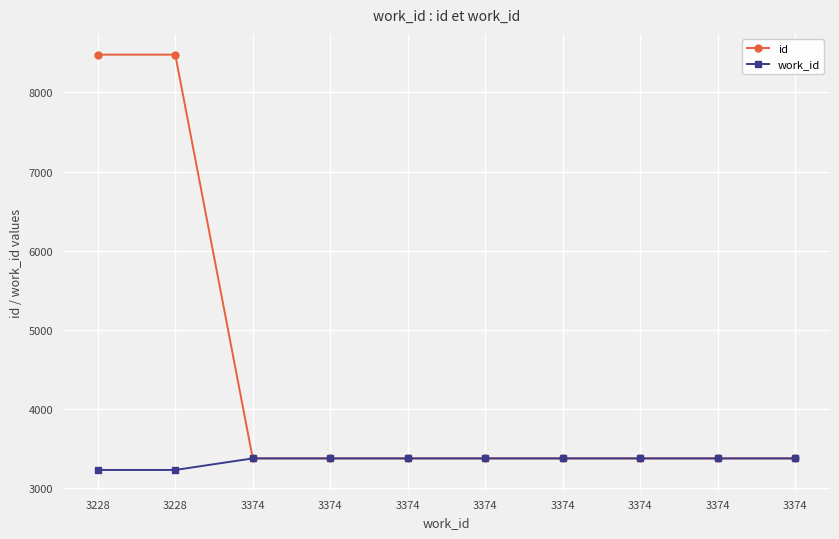

At 3374, list the series in order from smallest to largest.

id, work_id